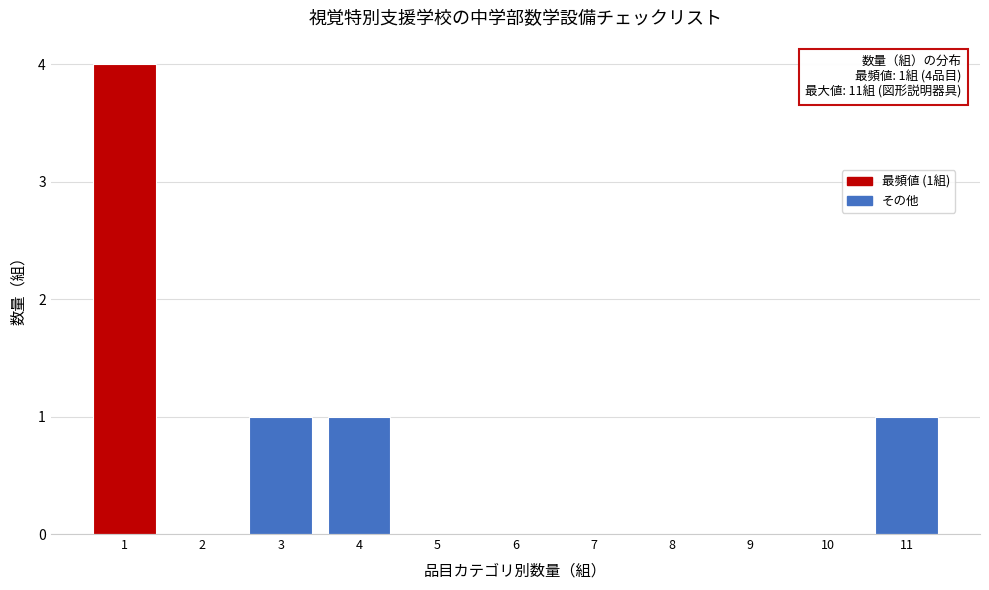

Which range on the x-axis has the tallest bar?

0.5 to 1.5